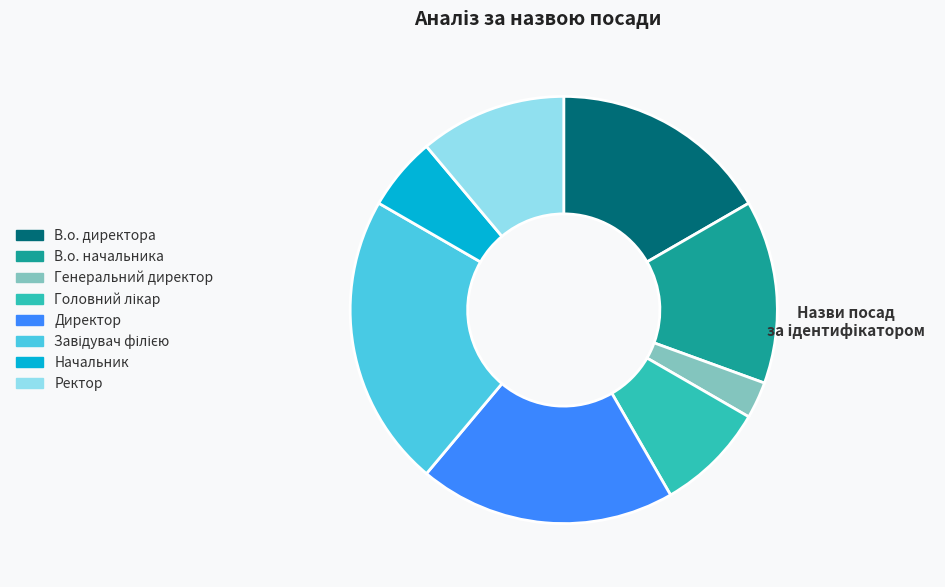

Which has a higher value, В.о. начальника or Директор?

Директор